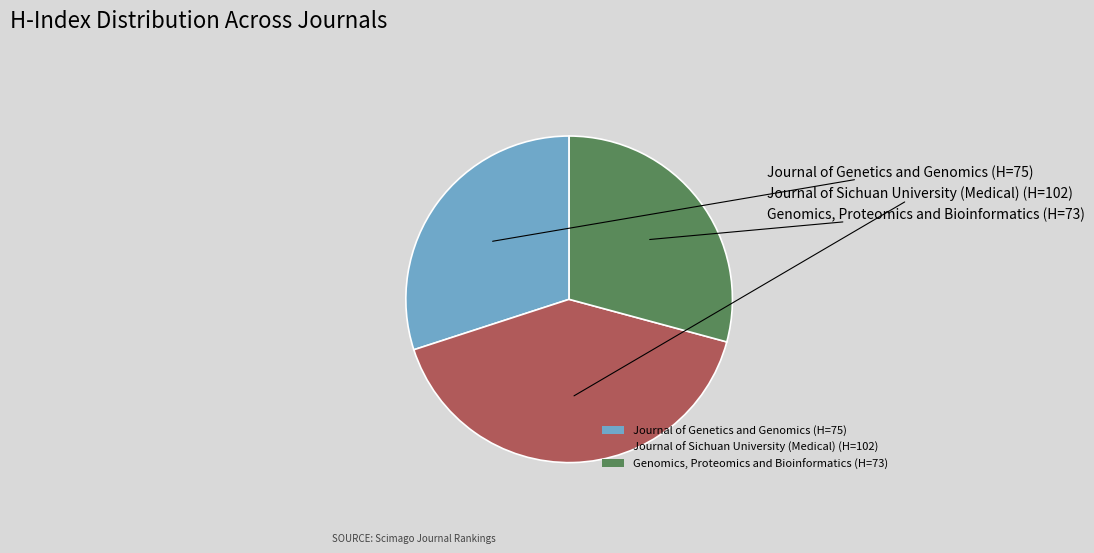

Rank the categories by value from highest to lowest.

Journal of Sichuan University (Medical), Journal of Genetics and Genomics, Genomics, Proteomics and Bioinformatics